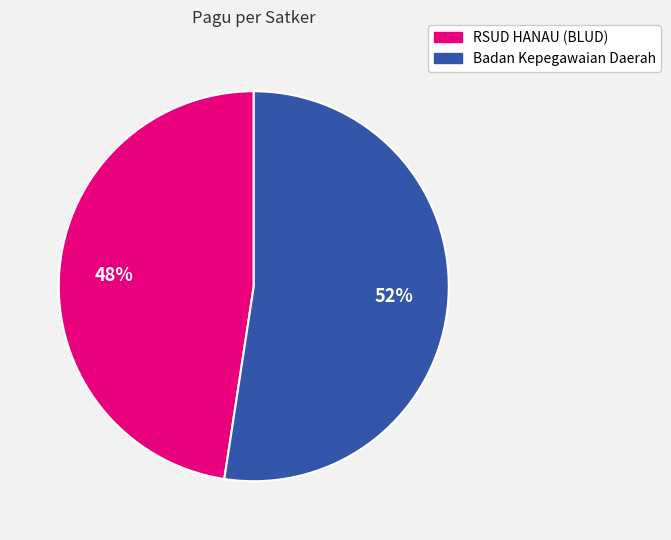

Is there any slice that represents more than half of the pie?

Yes